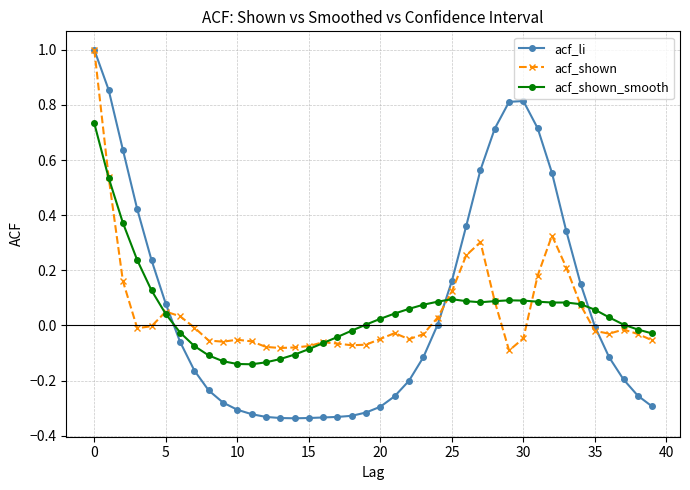

True or false: acf_shown has more than 0 points higher than both neighbors.

True